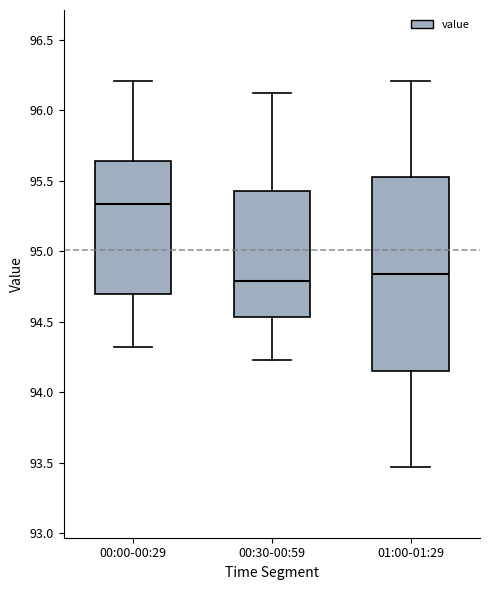

Reading left to right, transcribe this box plot: for each box, give where its median line is, the range the box spans, and where its two whiskers end, as read against the y-axis. The values are not printed on the chart, so give them approximately, as read against the axis.

00:00-00:29: median 95.35, box 94.70 to 95.65, whiskers 94.30 to 96.20
00:30-00:59: median 94.80, box 94.55 to 95.45, whiskers 94.25 to 96.10
01:00-01:29: median 94.85, box 94.15 to 95.55, whiskers 93.45 to 96.20